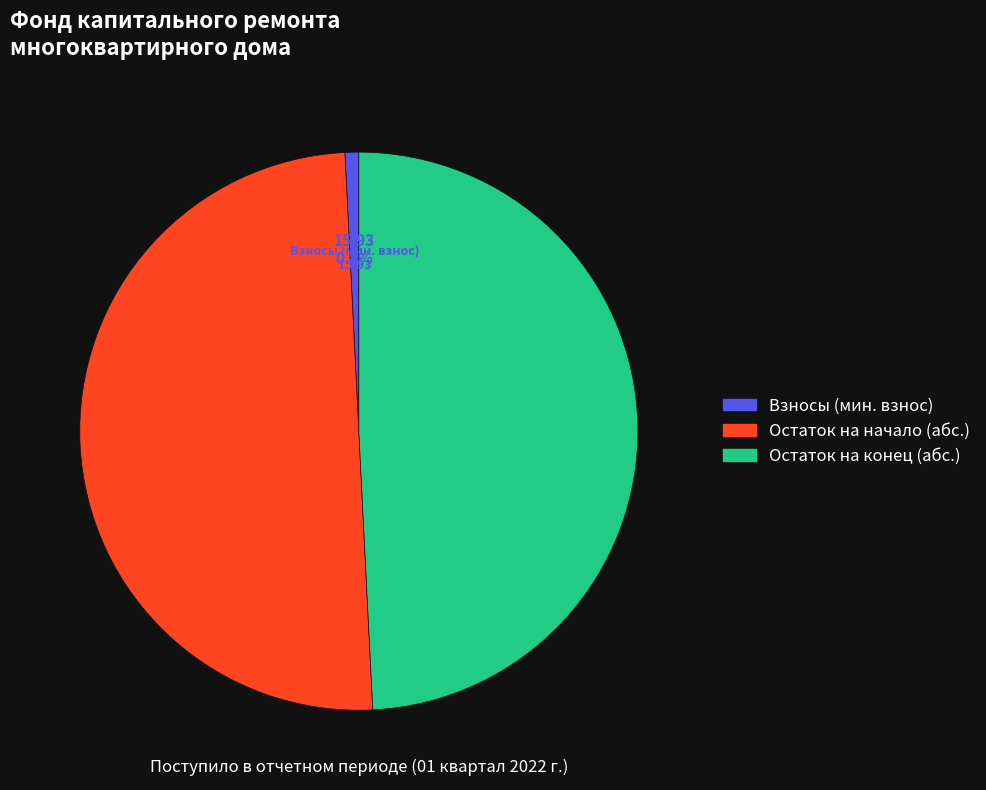

To the nearest percent, what is the difference between the largest and smallest slice percentages?

49%